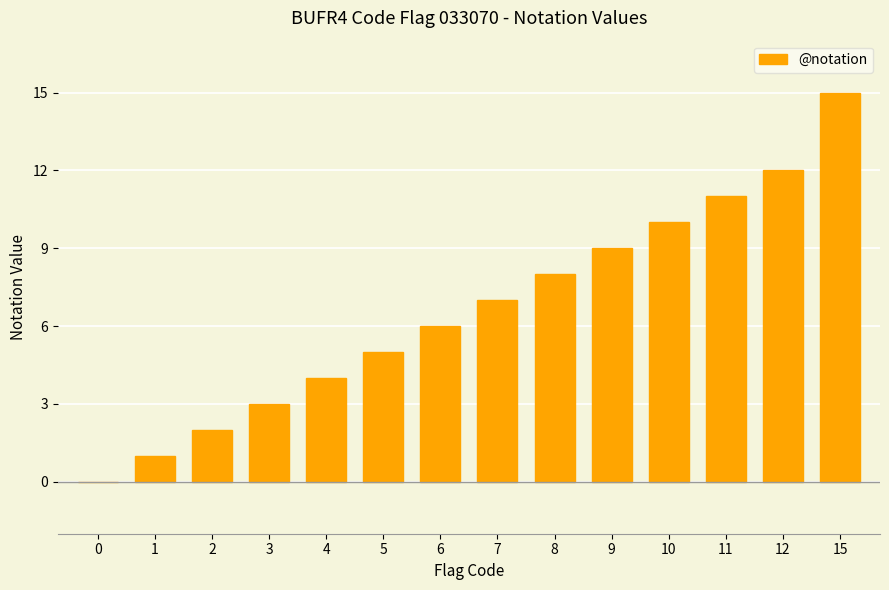

At which label is the value closest to 7?

7